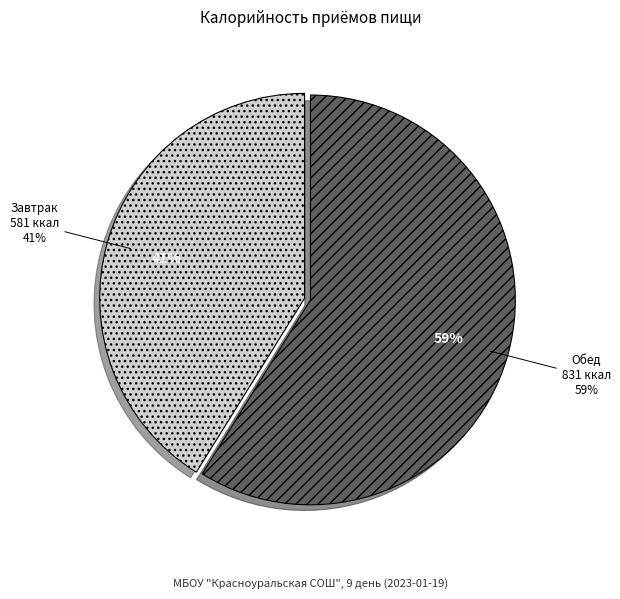

How many segments does this pie chart have?

2